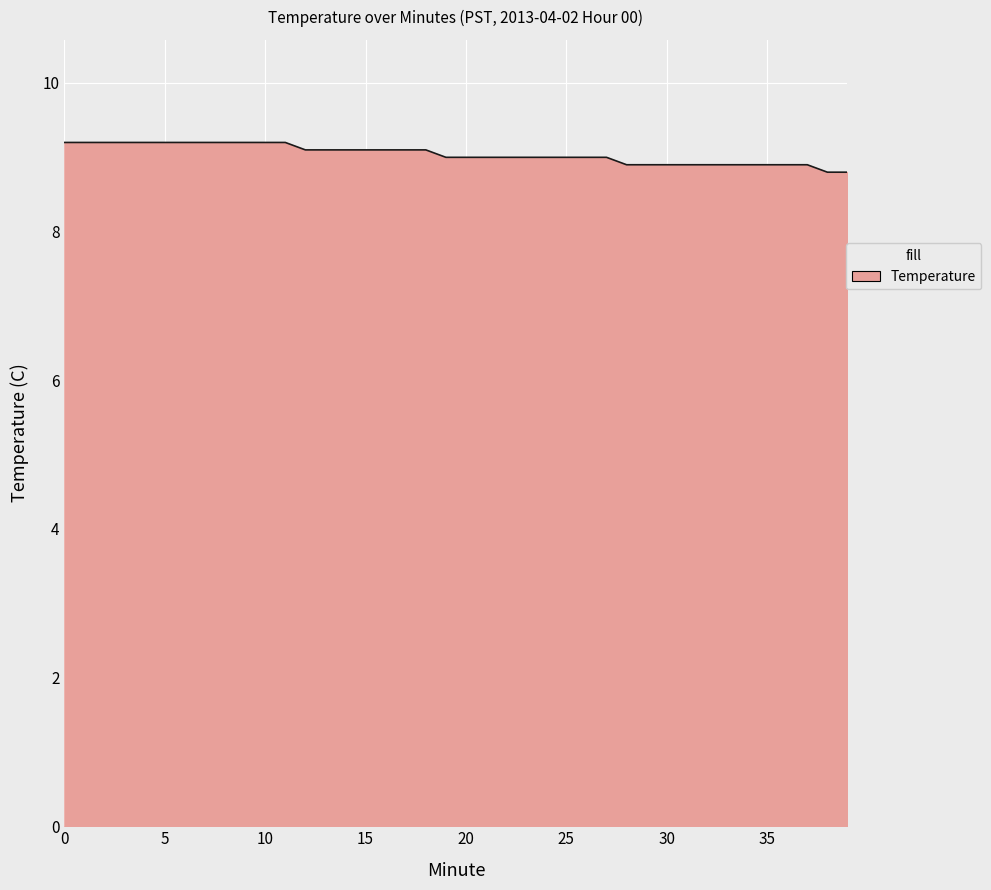

What is the greatest value displayed?

9.2